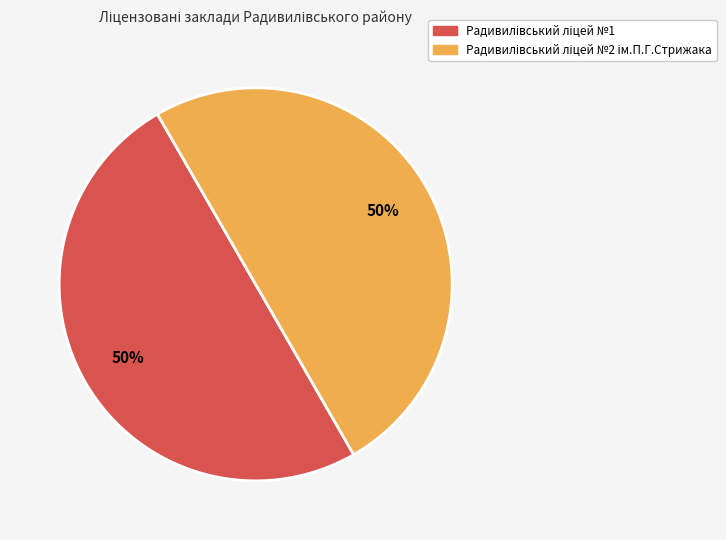

To the nearest percent, what is the average slice percentage?

50%